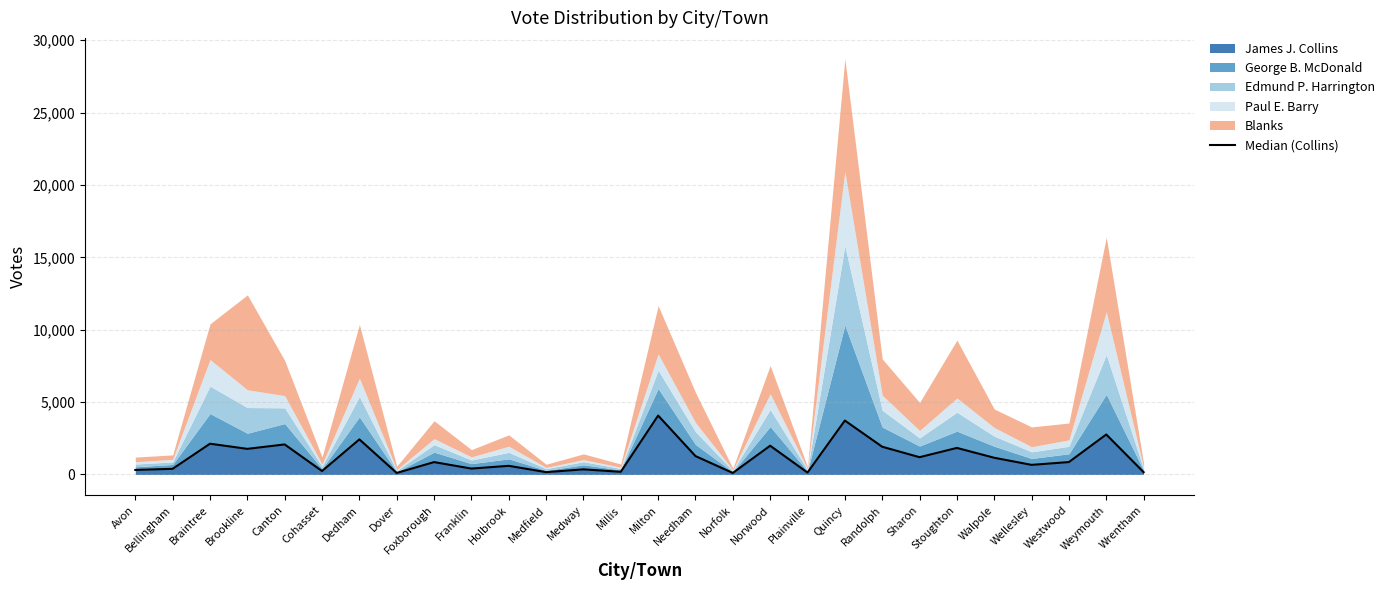

What is the ratio of the value at Bellingham to the value at Avon?

1.3